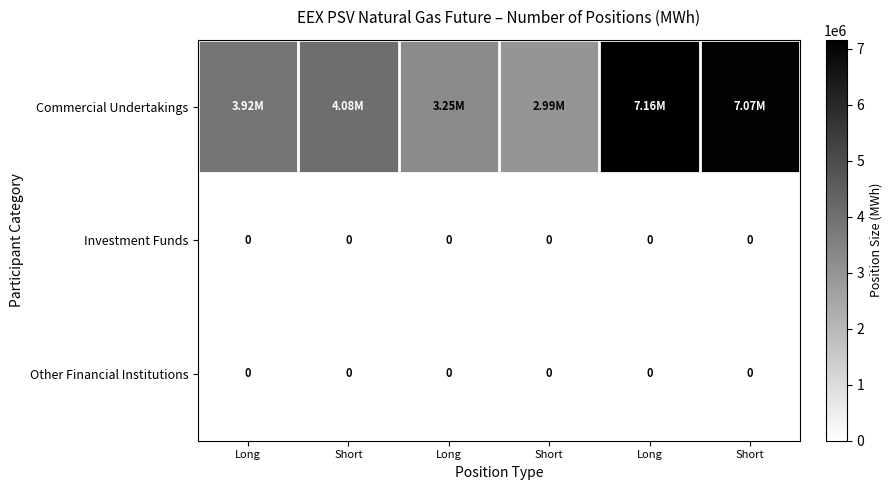

How many data points in Commercial Undertakings are above 4082880?

2